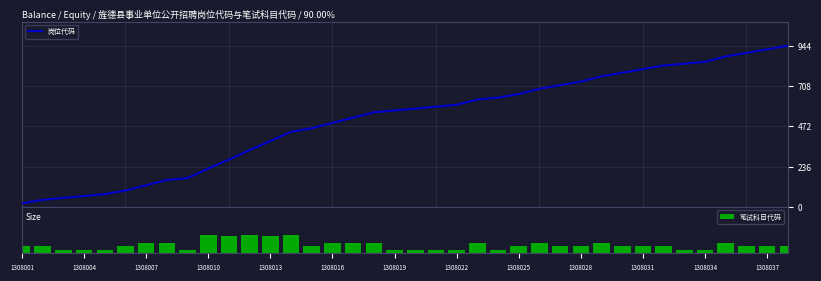

Where is 笔试科目代码 nearest to the value 33?

1308007